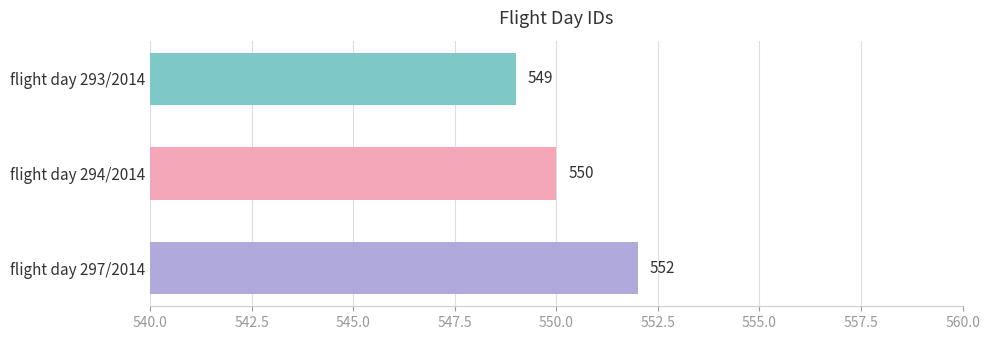

How many values are below 550?

1